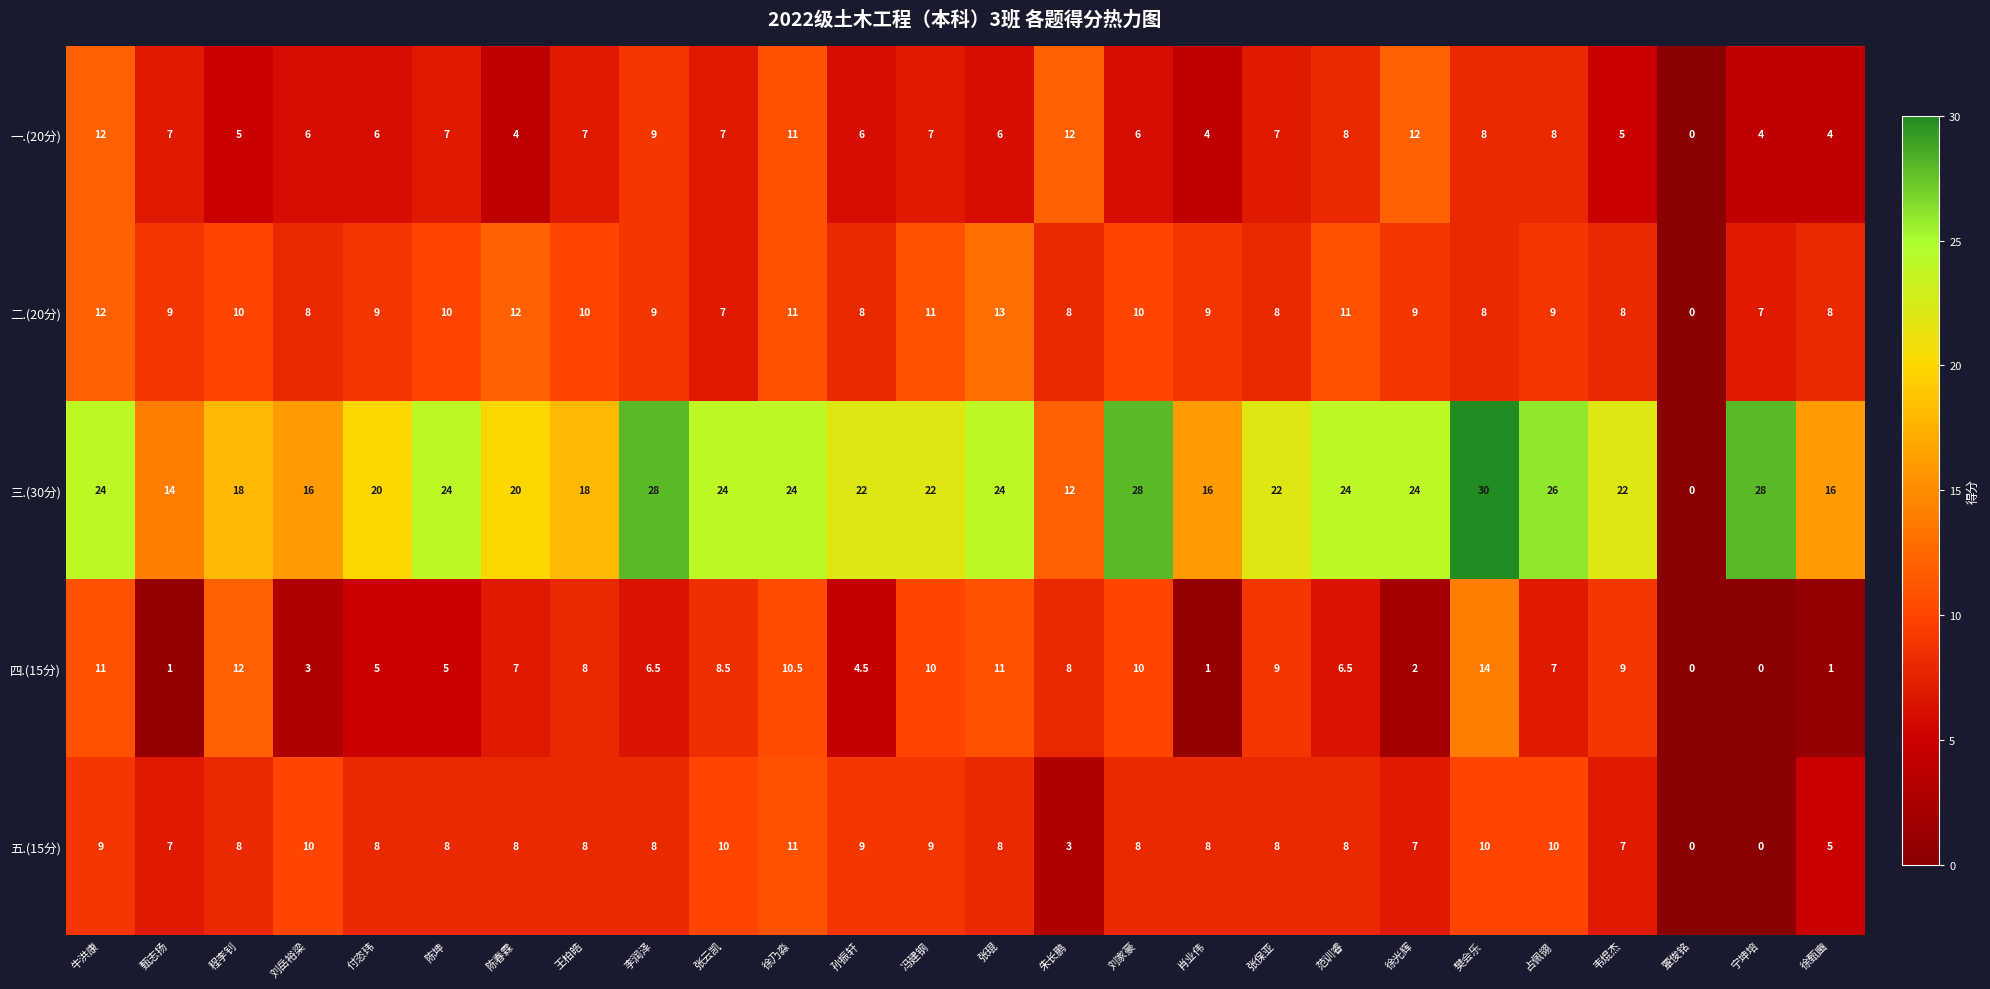

What is the difference between the second highest and minimum values in the 三.(30分) series?

28.0